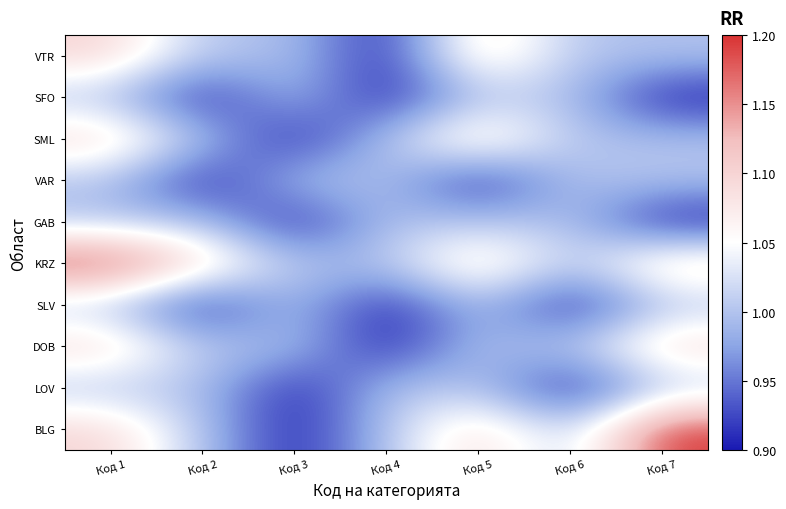

Which has a higher value, Код 3 or Код 6?

Код 6